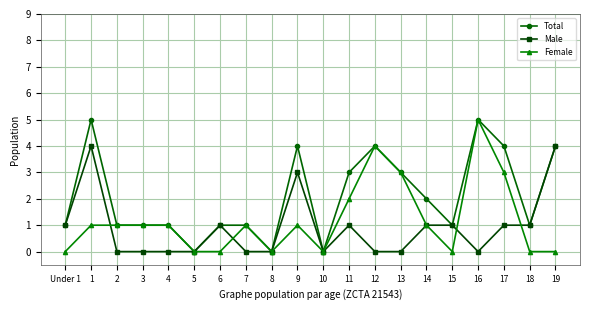

What is the label of the 13th point from the left?

12